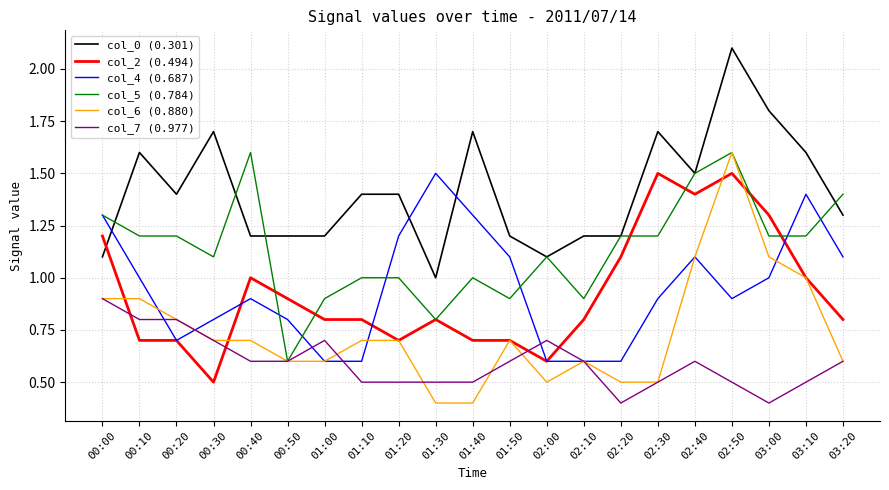

Which series has the largest range (max minus min)?

col_6 (0.880)